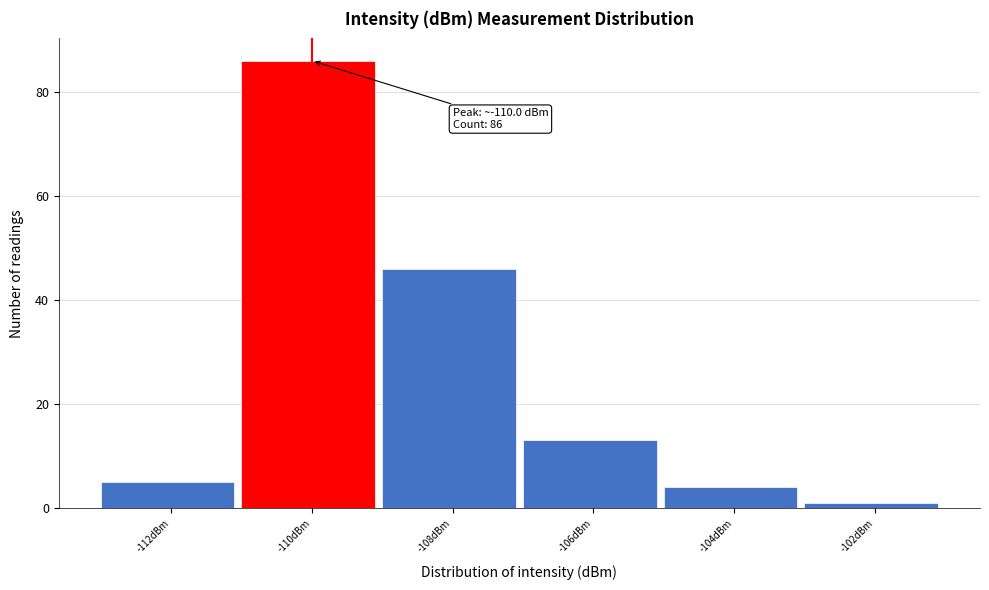

Reading right to left, extract all data points from this chart.

1	4	13	46	86	5